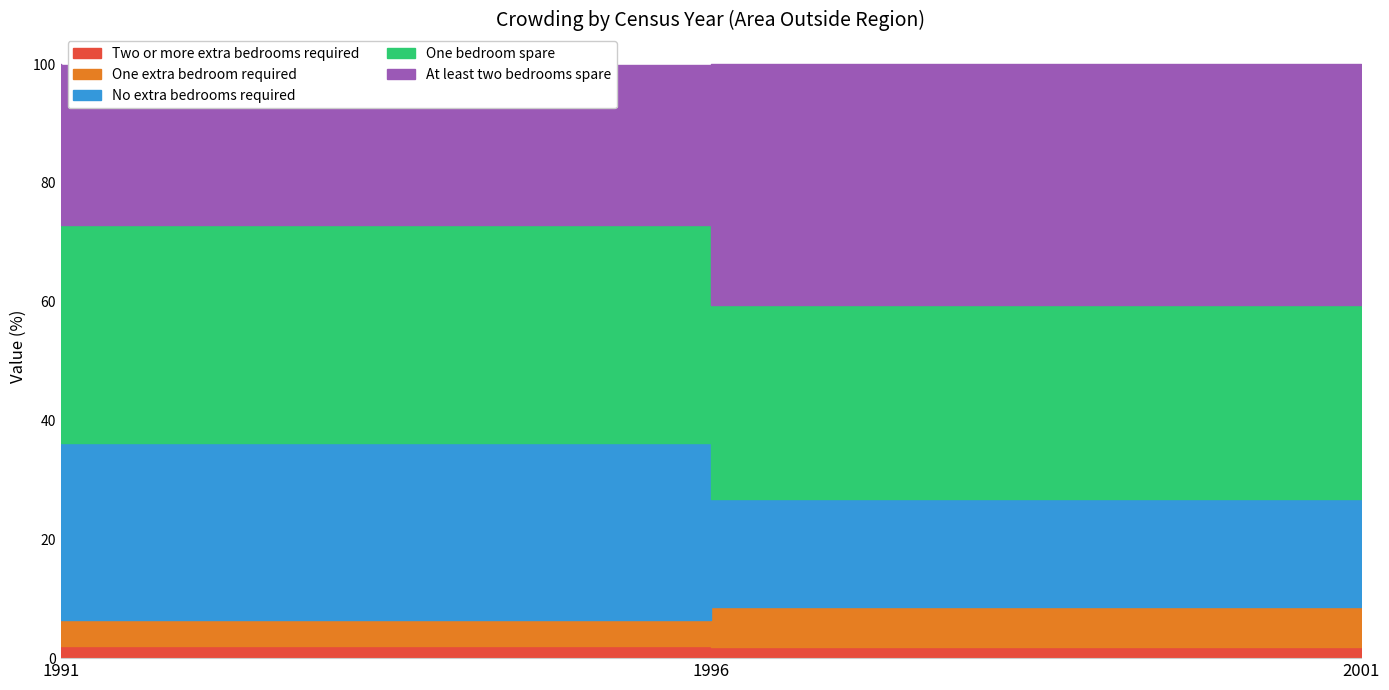

Which label corresponds to the smallest value in the chart?

2001